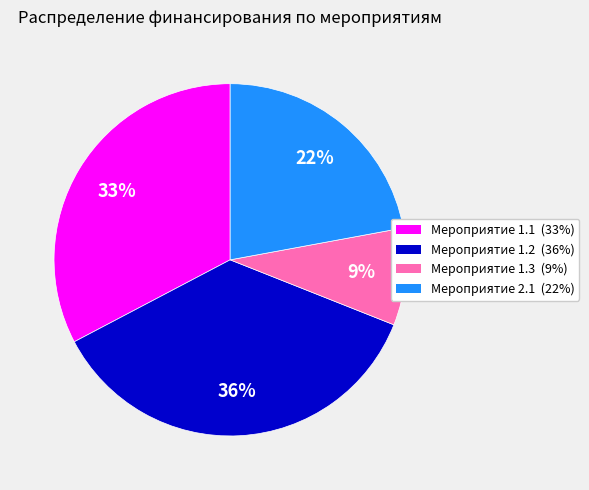

Is there any slice that represents more than half of the pie?

No